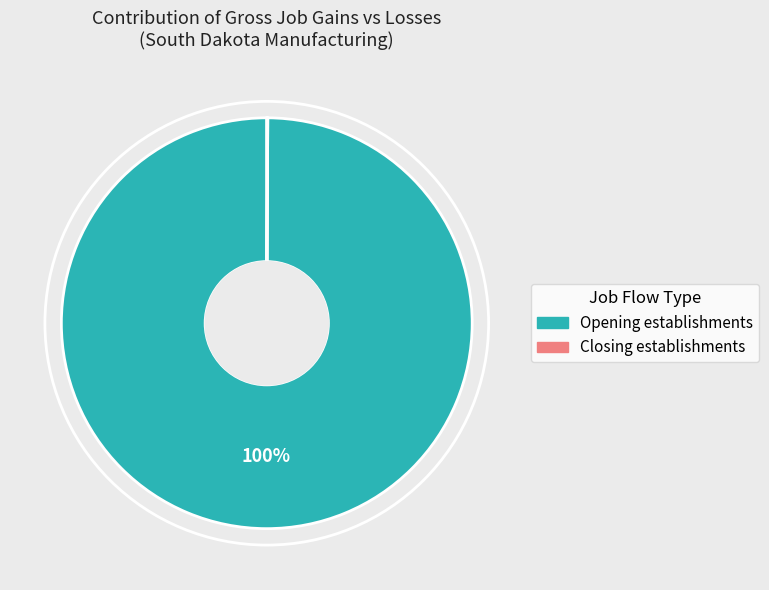

Which category accounts for the majority?

Opening establishments